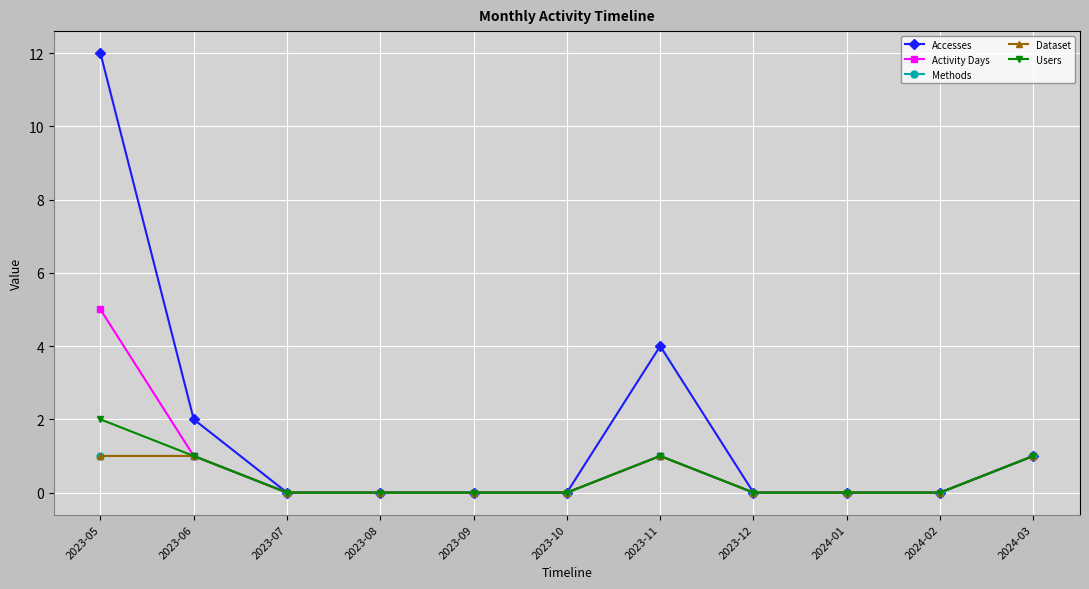

At which label is Users closest to 1?

2023-06